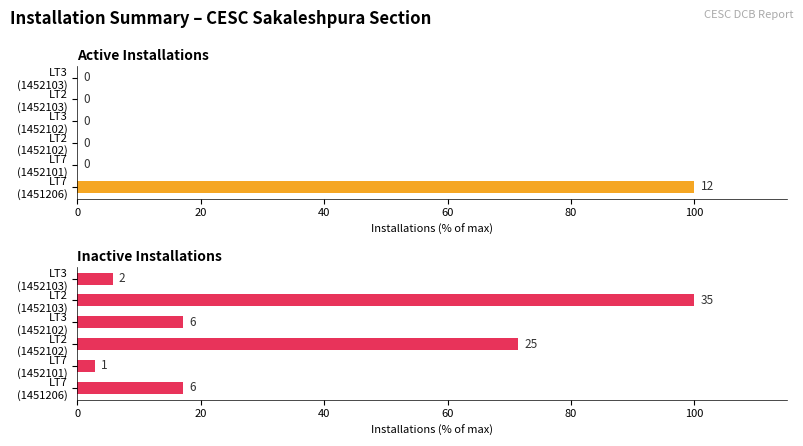

How many values in Active Installations are above zero?

1